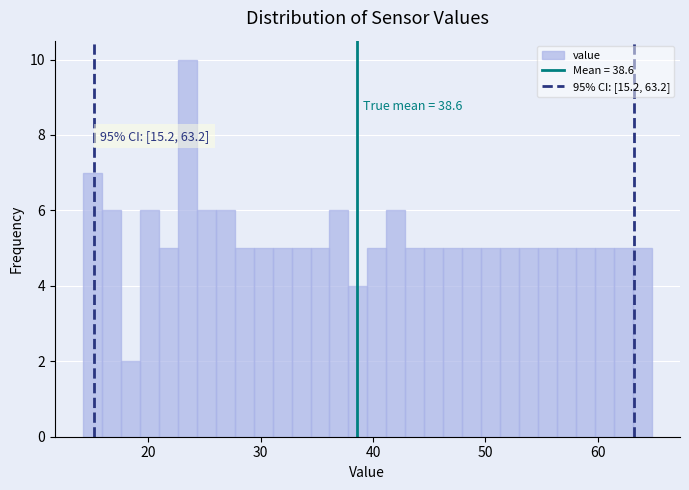

Read against the x-axis, roughly where is the centre of the tallest bar?

23